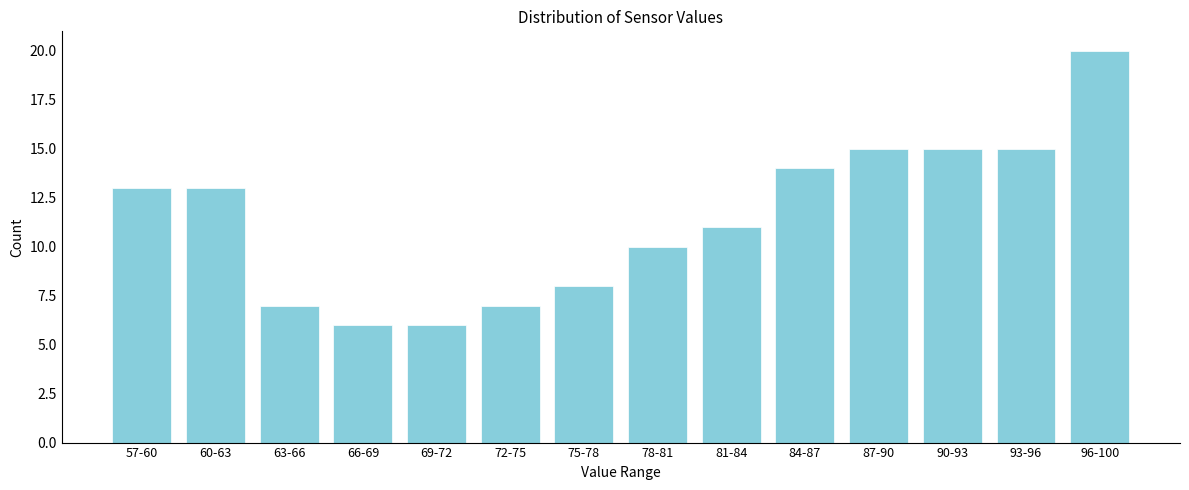

Reading left to right, list all the values displayed in this chart.

57-60=13	60-63=13	63-66=7	66-69=6	69-72=6	72-75=7	75-78=8	78-81=10	81-84=11	84-87=14	87-90=15	90-93=15	93-96=15	96-100=20